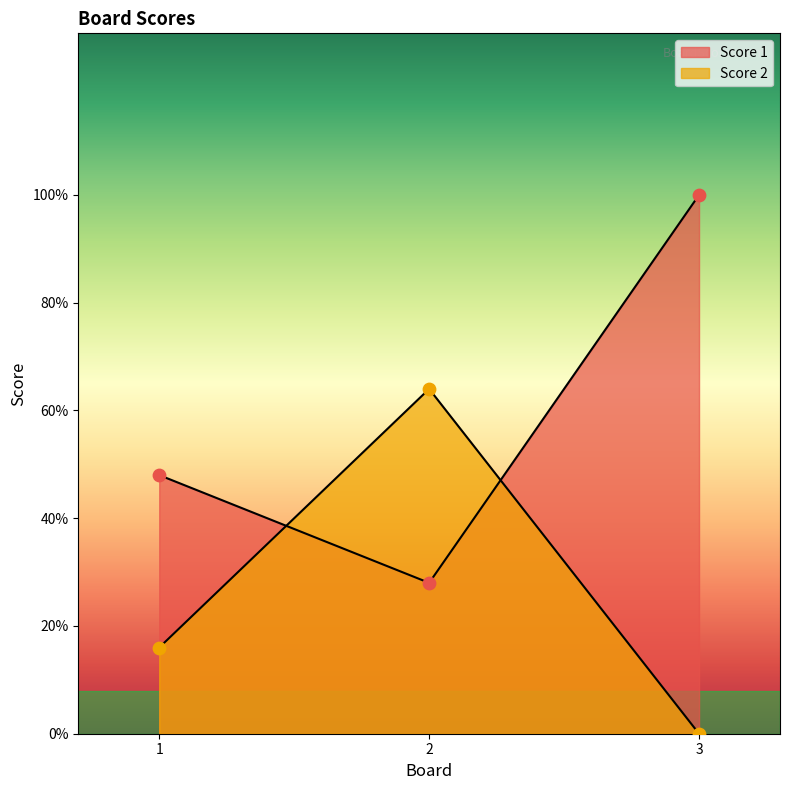

At how many categories does at least one series exceed 16?

1